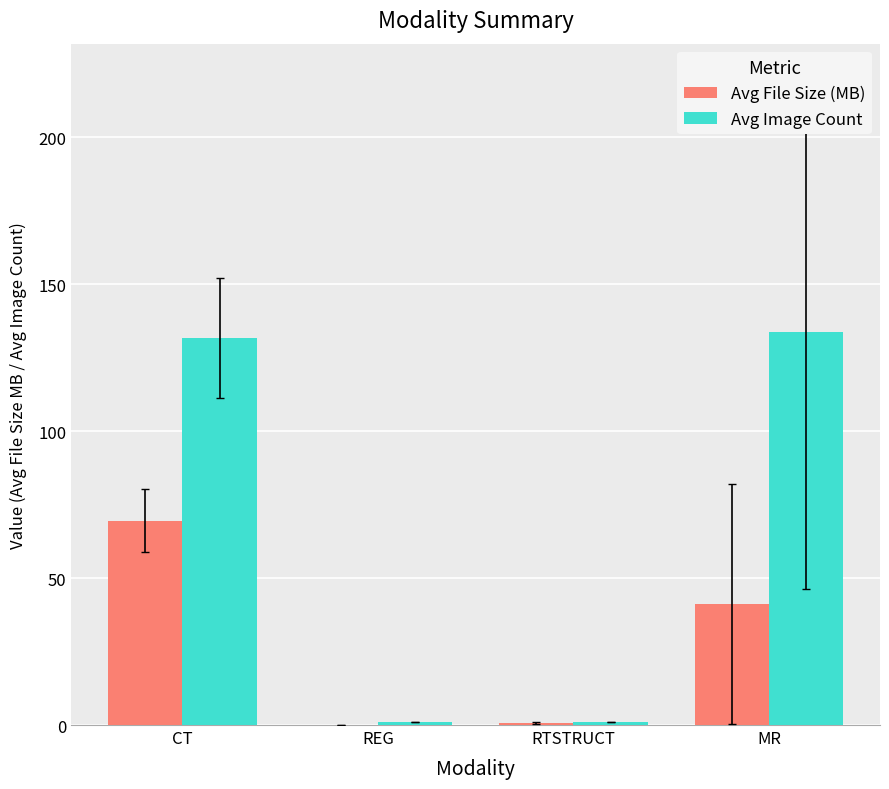

Is the value of Avg Image Count at CT greater than the value of Avg File Size (MB) at MR?

Yes